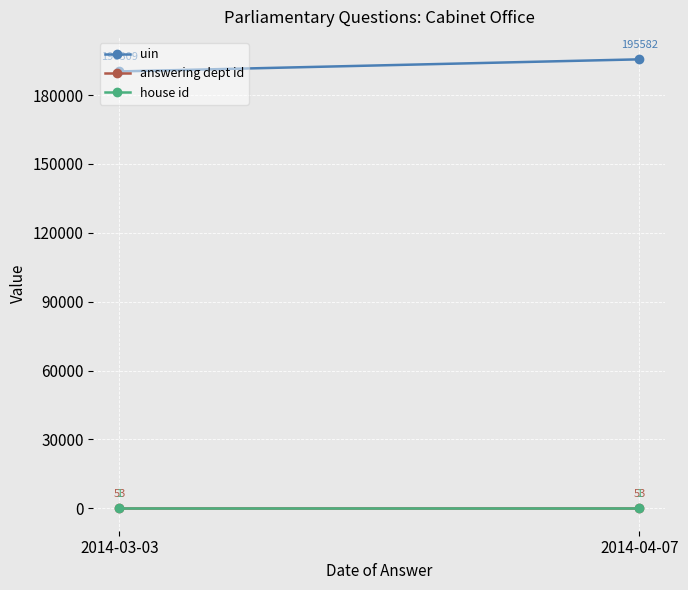

At 2014-03-03, list the series in order from largest to smallest.

uin, answering dept id, house id